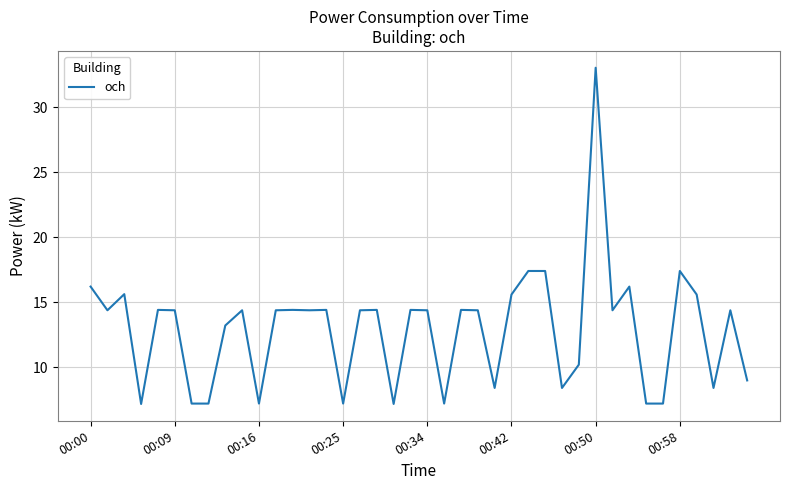

What is the minimum value shown in the chart?

7.2